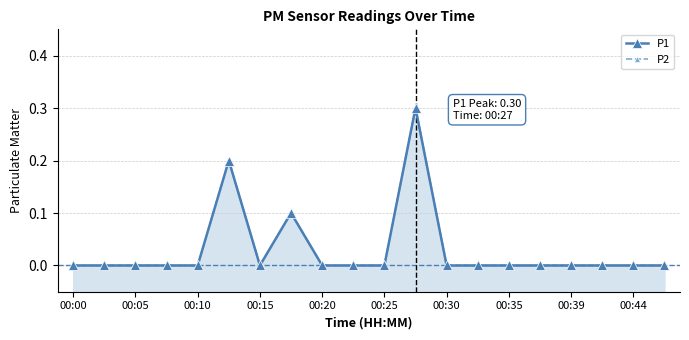

How many positive values does the P1 series have?

3